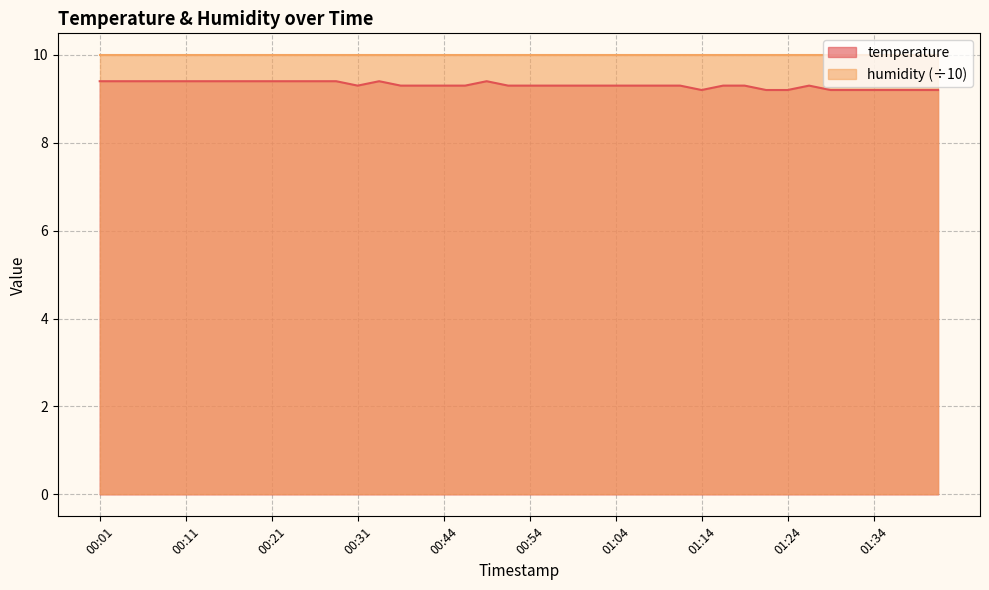

Is it true that the value at 00:52 is 13.3?

False